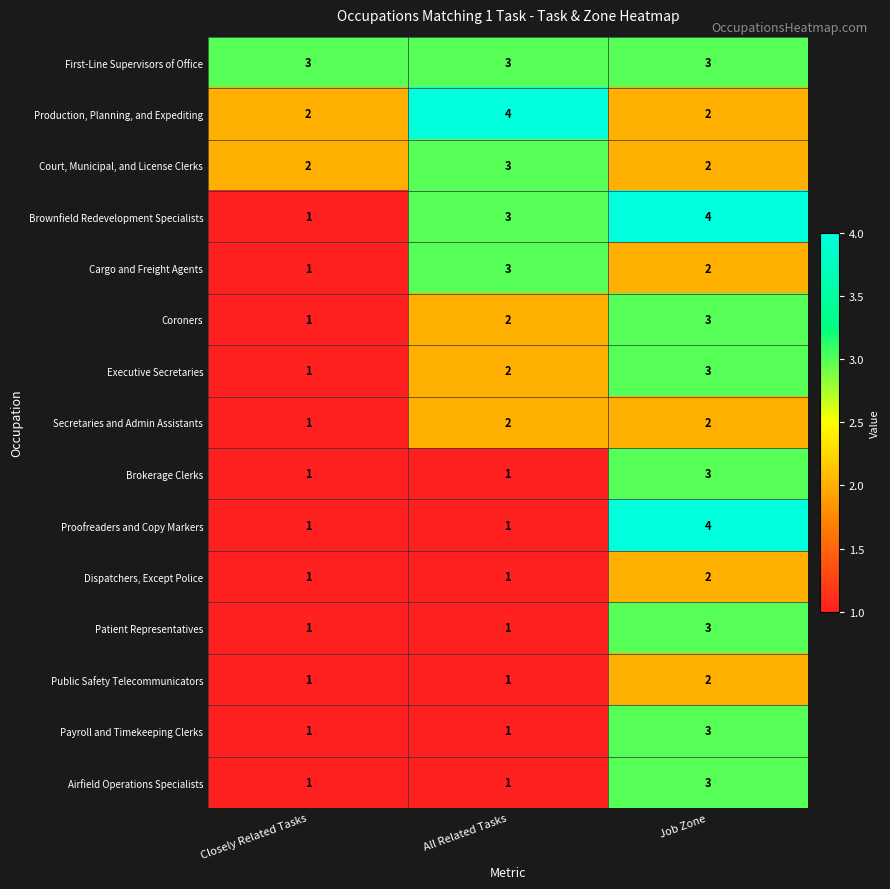

Between All Related Tasks and Job Zone, which series saw the biggest shift?

Proofreaders and Copy Markers